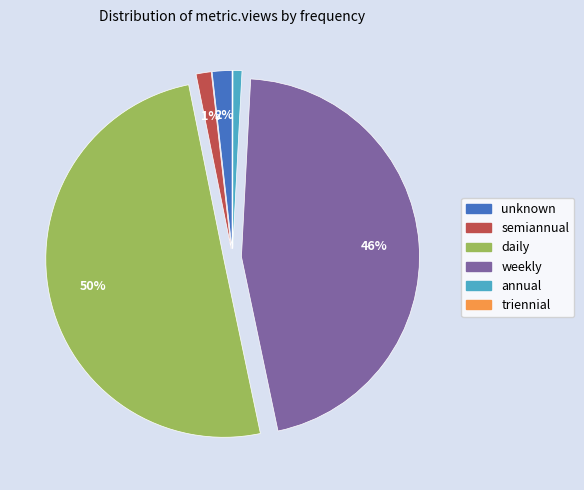

What percentage is the weekly slice, to the nearest percent?

46%